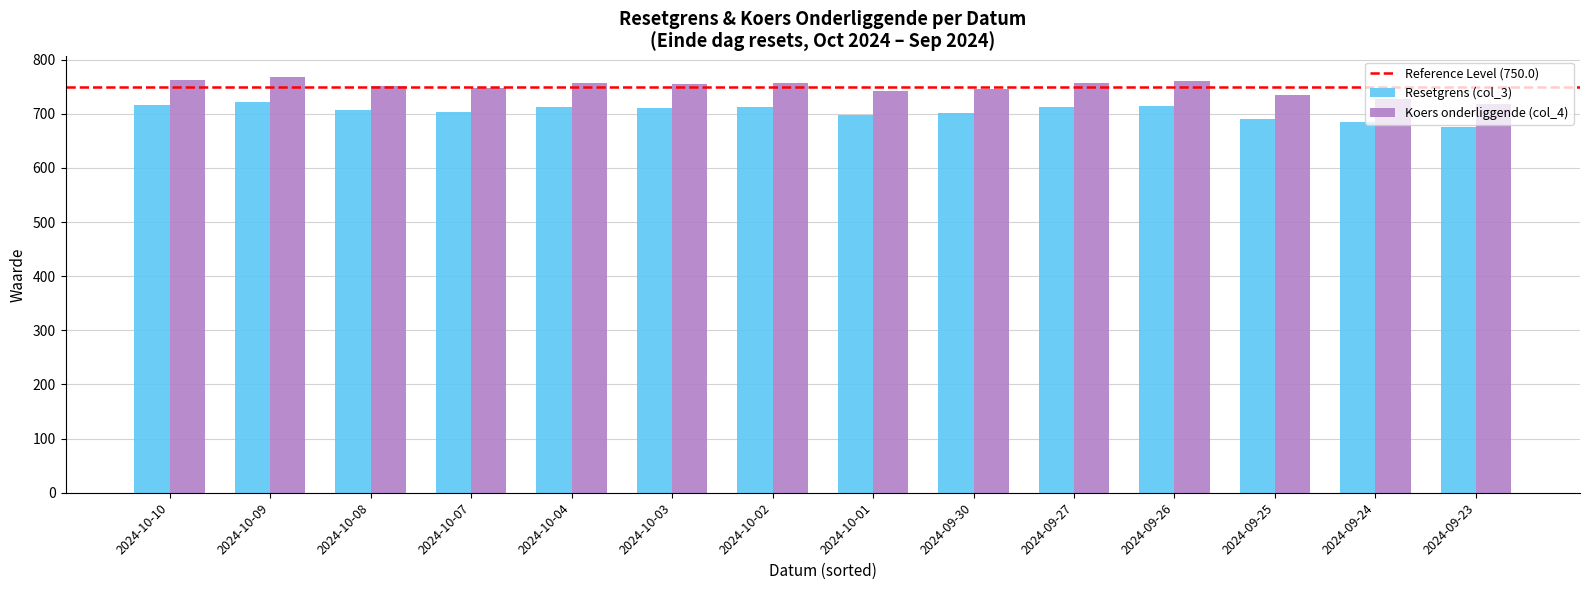

What is the value of the Koers onderliggende (col_4) bar at the 12th from the left?

735.0